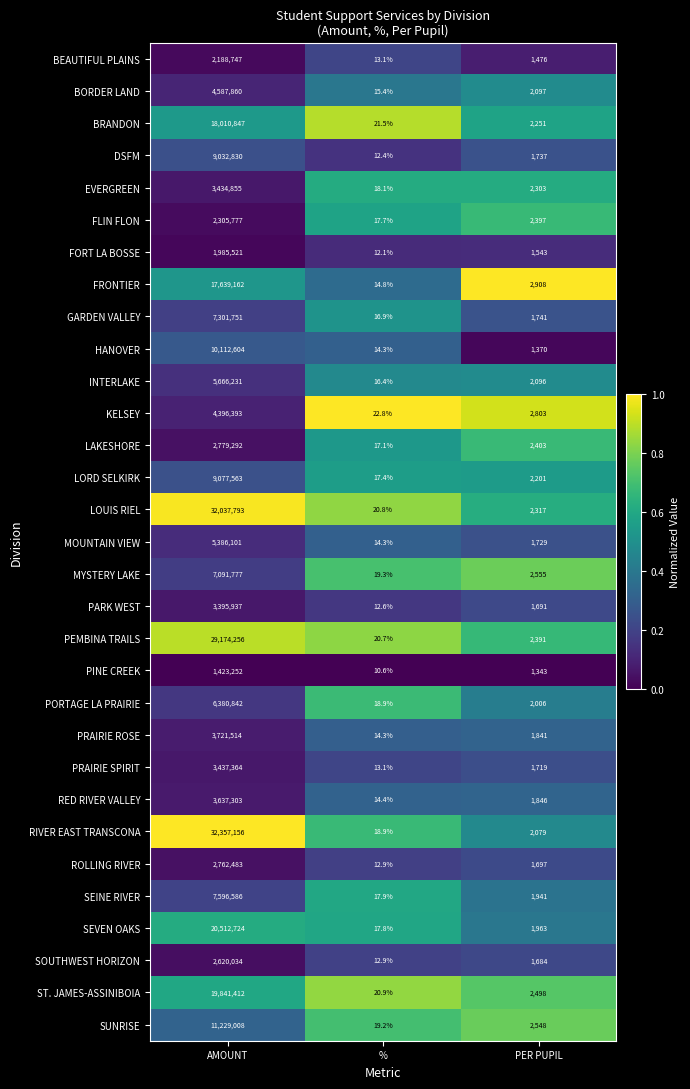

What is the sum of the SOUTHWEST HORIZON values at PER PUPIL and %?

1696.9